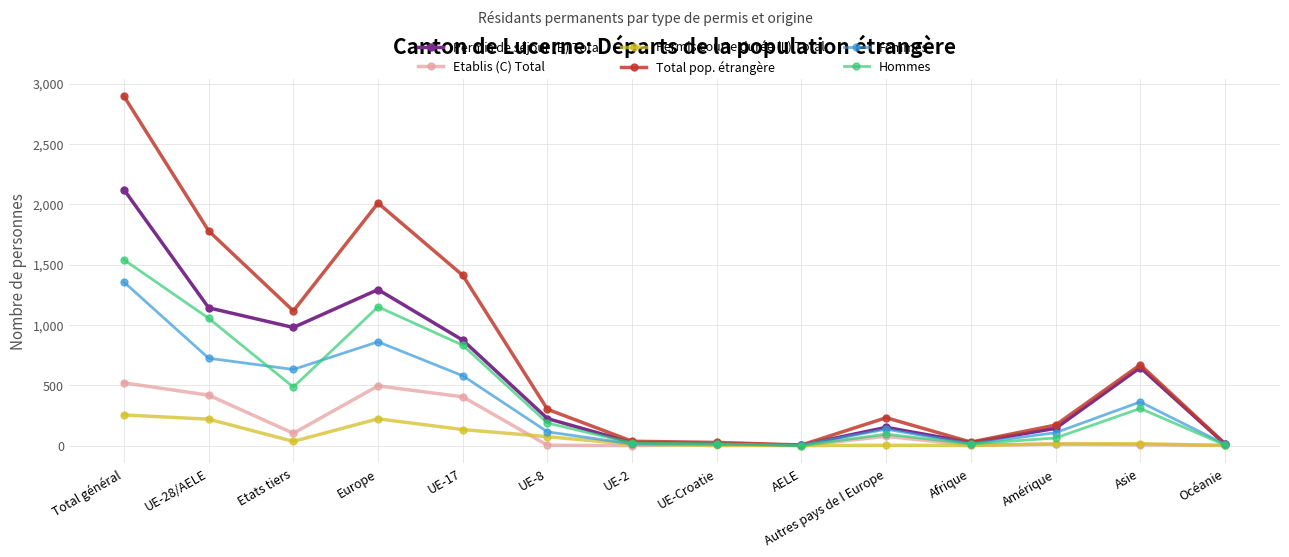

What is the approximate value of Permis courte durée (L) Total at Amérique, to the nearest 10?

10